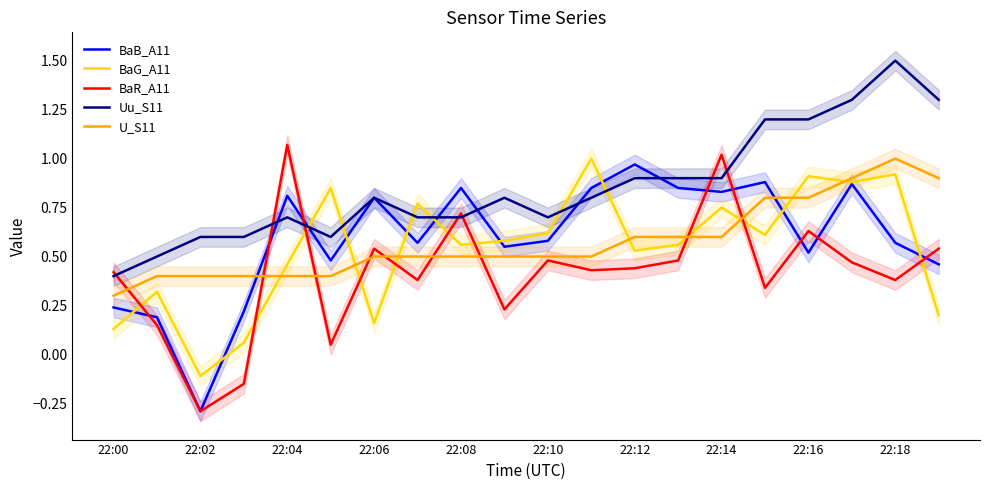

What is the label of the 5th point from the right?

15